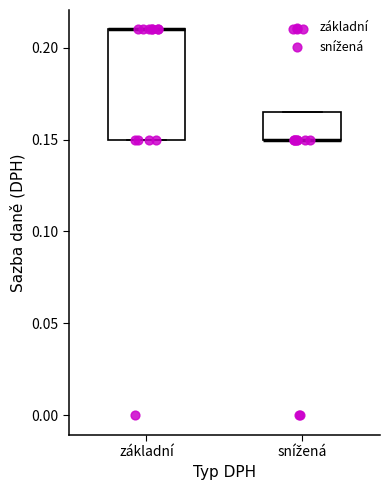

Where is the upper edge of the box for základní on the y-axis? The values are not printed on the chart, so give them approximately, as read against the axis.

0.210